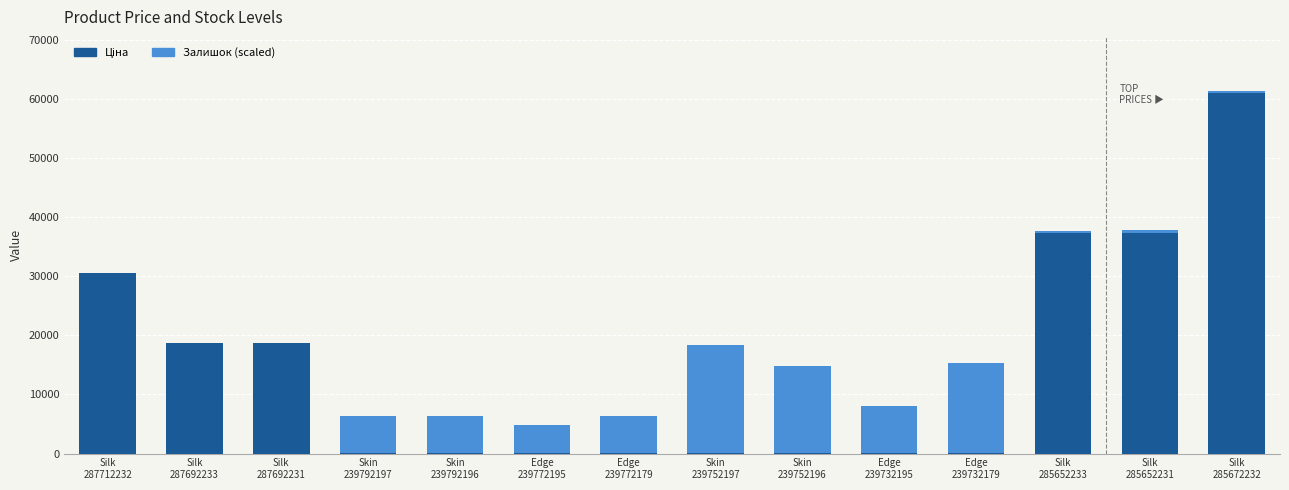

How many data points does each series have?

14